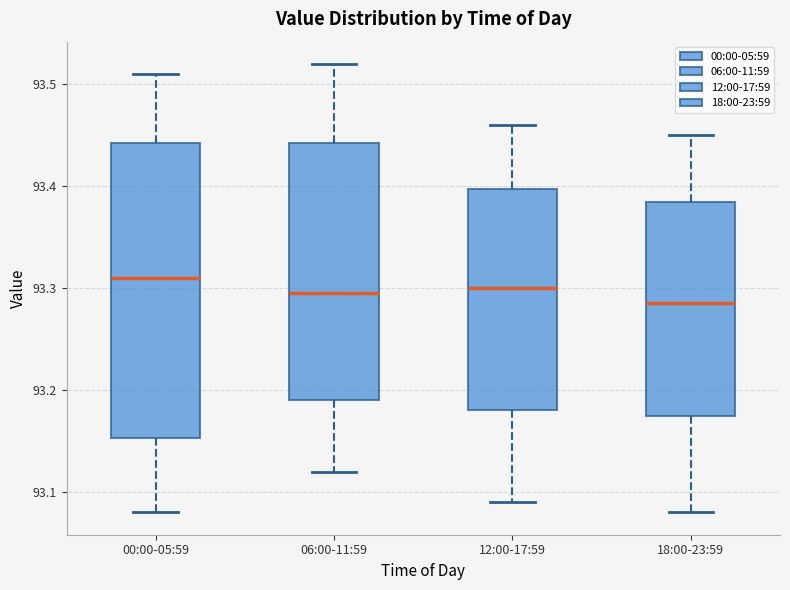

Which box is the tallest, from its lower edge to its upper edge?

00:00-05:59